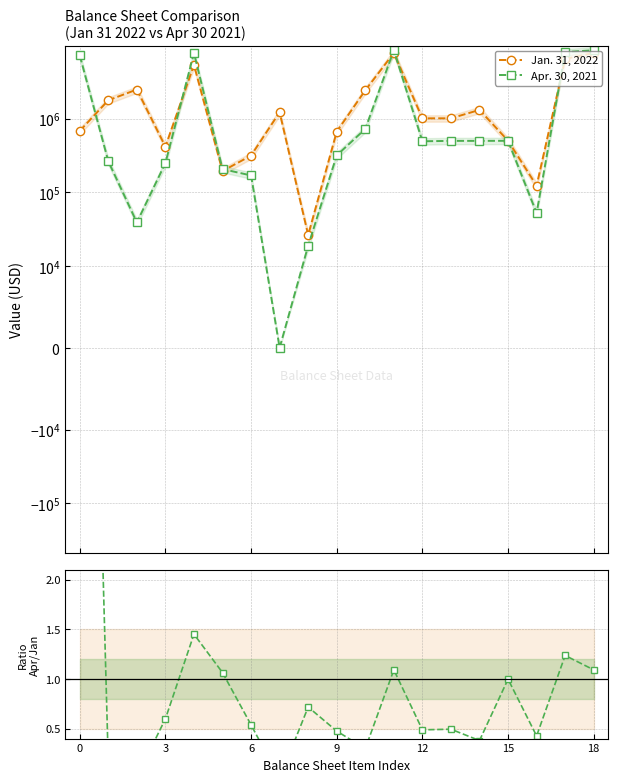

At which label does Jan. 31, 2022 reach its minimum?

8